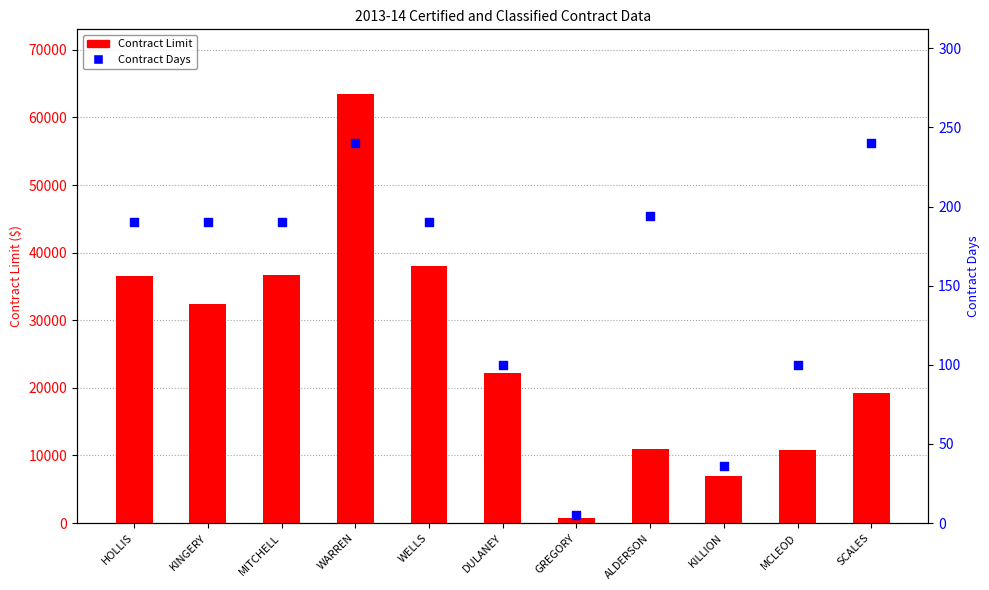

Which series has the largest Y range (max minus min)?

Contract Limit